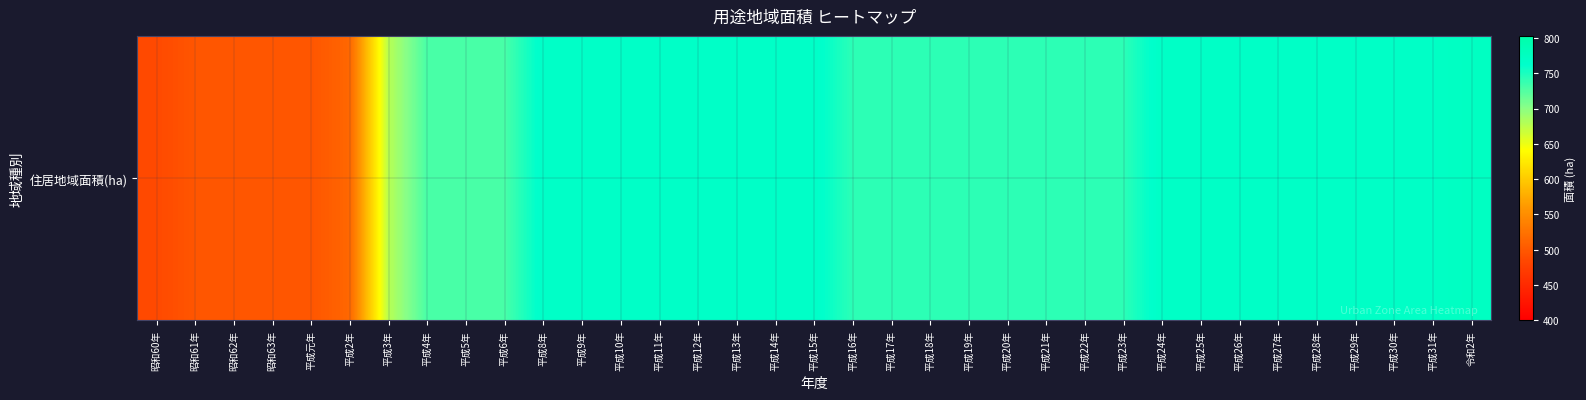

Which label corresponds to the smallest value in the chart?

昭和60年